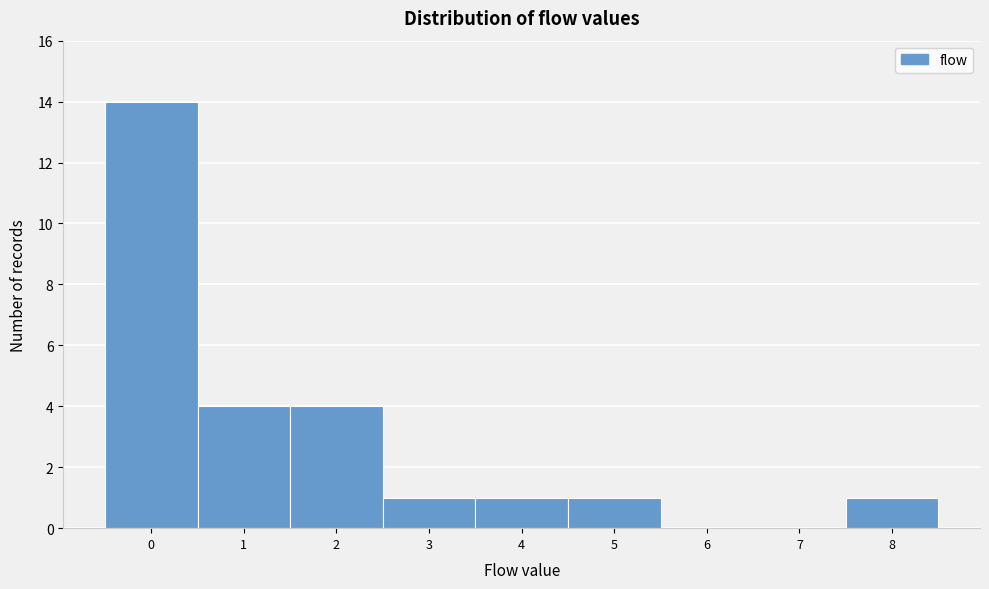

Over which range of the x-axis is the bar tallest?

-0.5 to 0.5